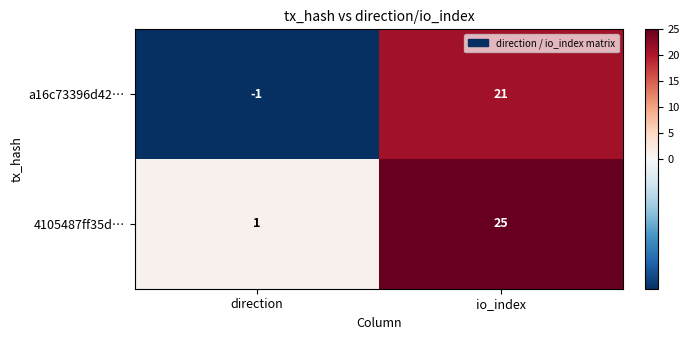

List the series in order of their peak value, lowest first.

a16c73396d42…, 4105487ff35d…